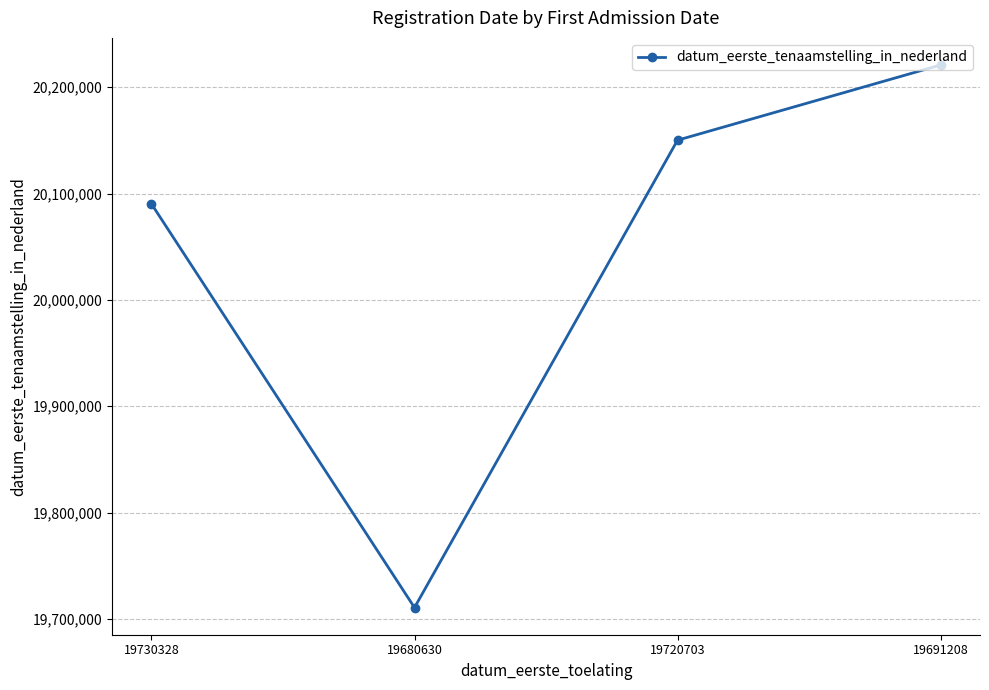

Reading left to right, transcribe all the data shown in this chart.

20090207	19710705	20150130	20220801